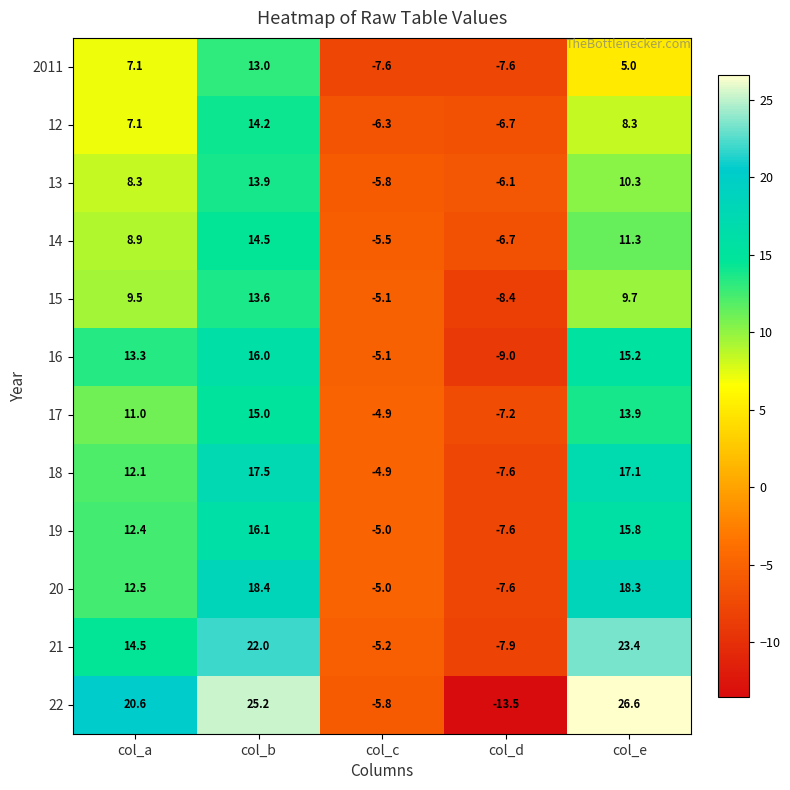

How many series are shown in this chart?

12